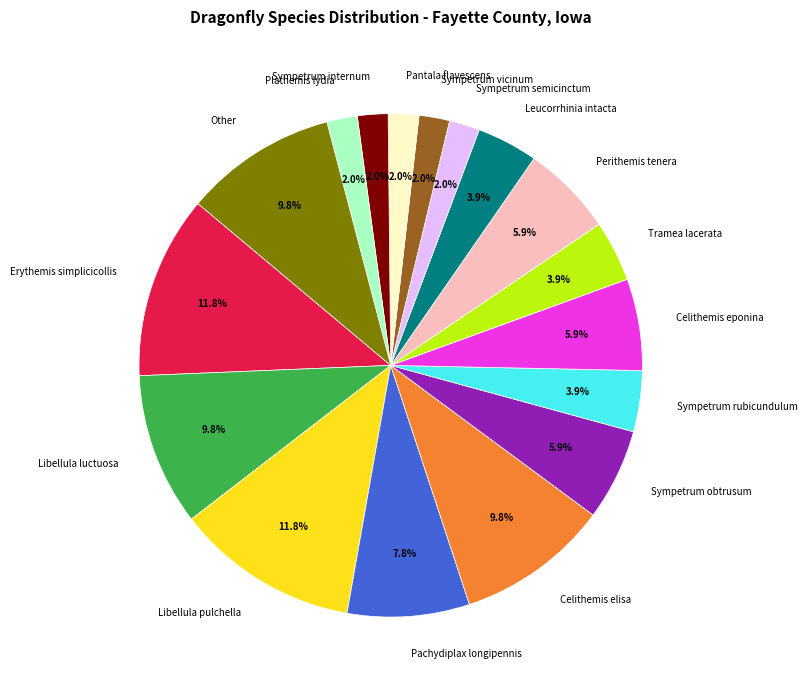

Approximately how many times larger is the value at Sympetrum rubicundulum compared to Libellula luctuosa?

0.4